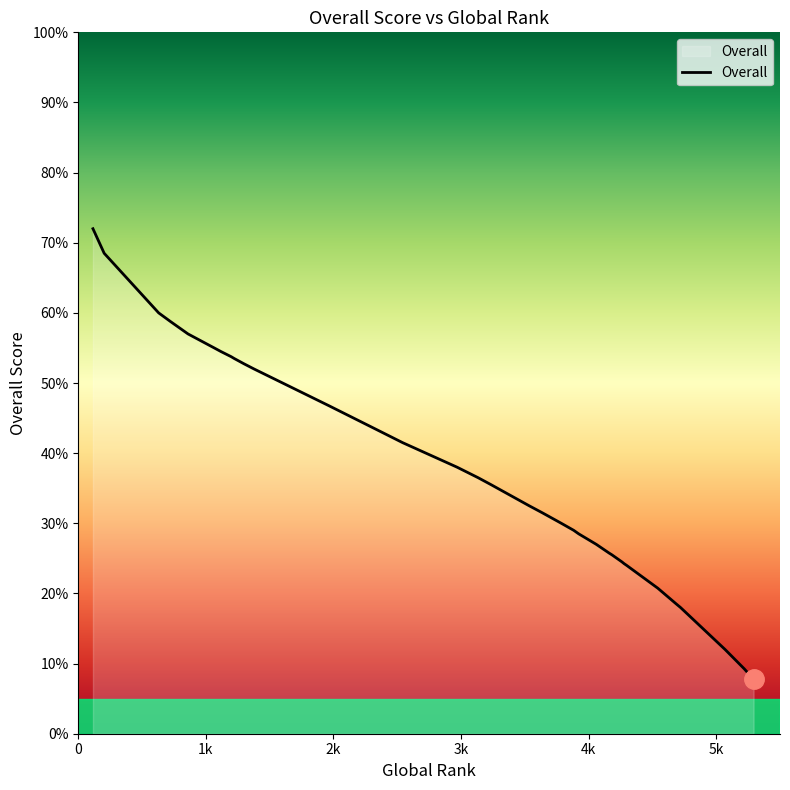

How many categories are shown in the chart?

40